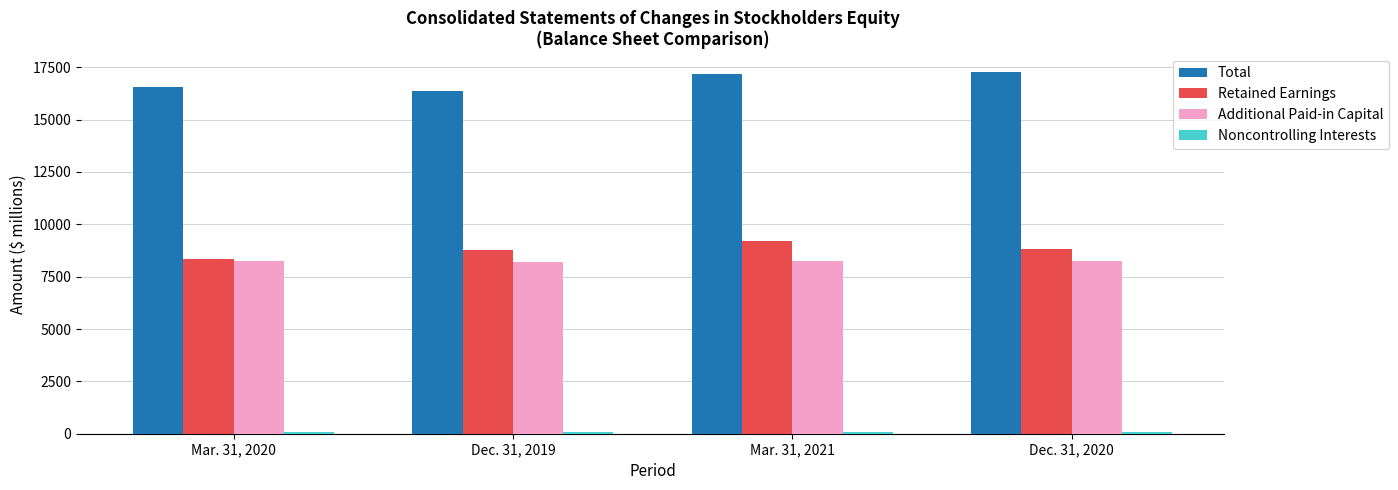

What is the minimum value shown in the chart?

84